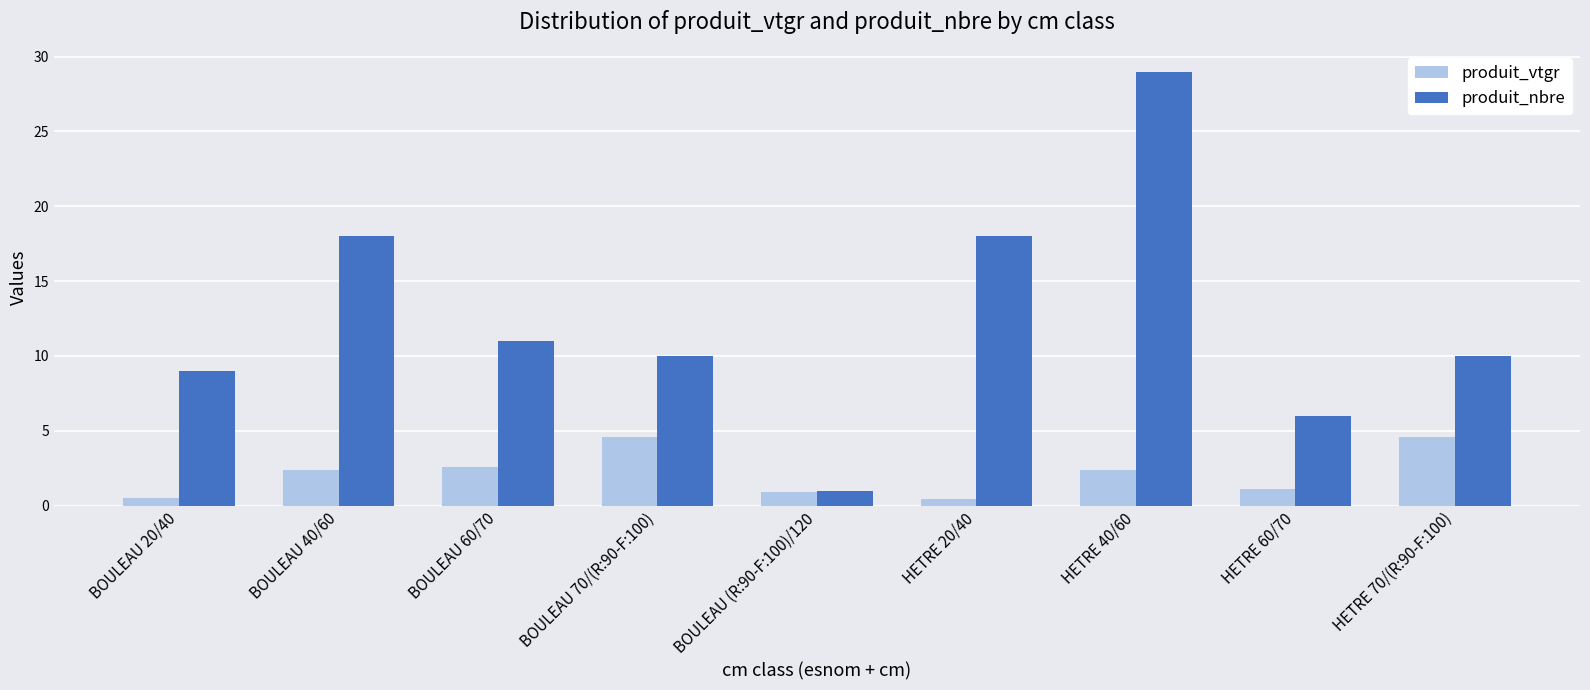

Reading left to right, list all the values displayed in this chart.

produit_vtgr: BOULEAU 20/40=0.5	BOULEAU 40/60=2.4	BOULEAU 60/70=2.6	BOULEAU 70/(R:90-F:100)=4.6	BOULEAU (R:90-F:100)/120=0.9	HETRE 20/40=0.5	HETRE 40/60=2.4	HETRE 60/70=1.1	HETRE 70/(R:90-F:100)=4.6
produit_nbre: BOULEAU 20/40=9.0	BOULEAU 40/60=18.0	BOULEAU 60/70=11.0	BOULEAU 70/(R:90-F:100)=10.0	BOULEAU (R:90-F:100)/120=1.0	HETRE 20/40=18.0	HETRE 40/60=29.0	HETRE 60/70=6.0	HETRE 70/(R:90-F:100)=10.0